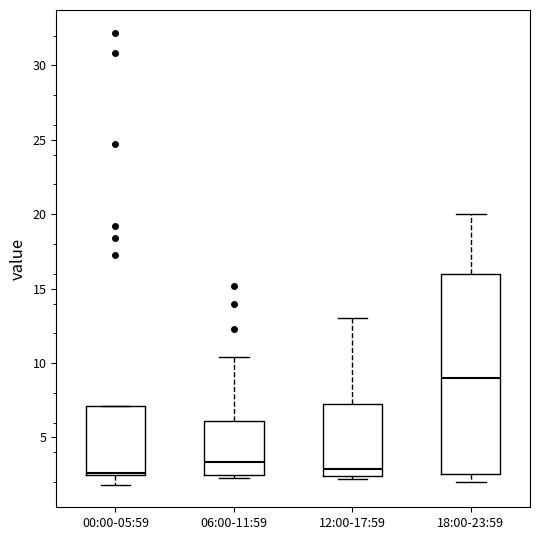

Comparing the boxes themselves (not the whiskers), which one is the tallest?

18:00-23:59